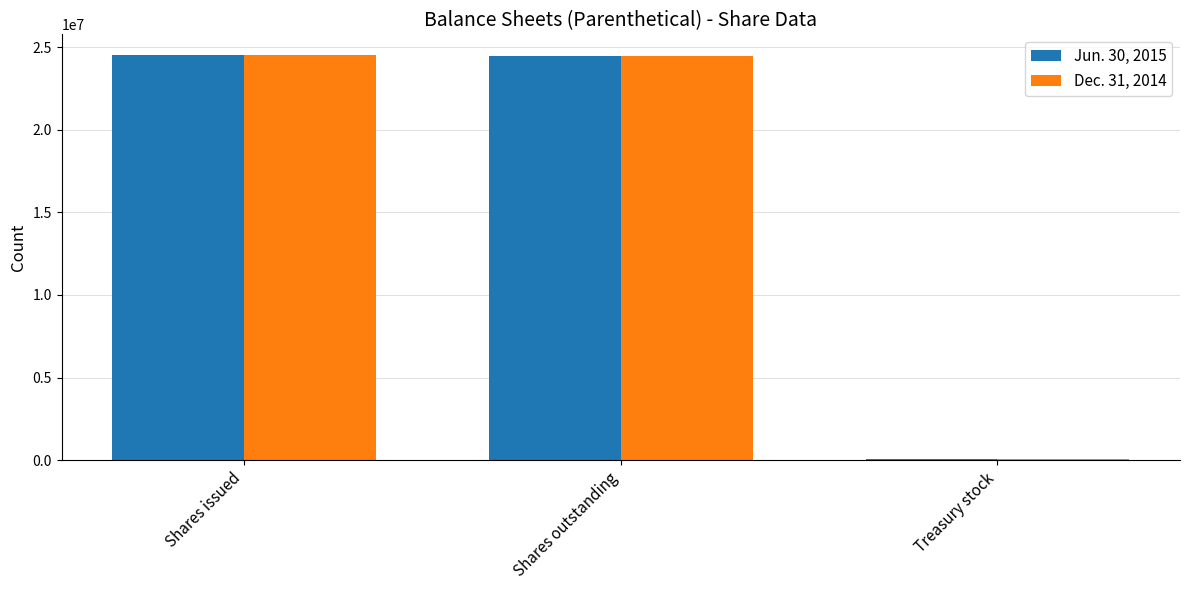

Is the value of Dec. 31, 2014 at Shares outstanding greater than the value of Jun. 30, 2015 at Treasury stock?

Yes